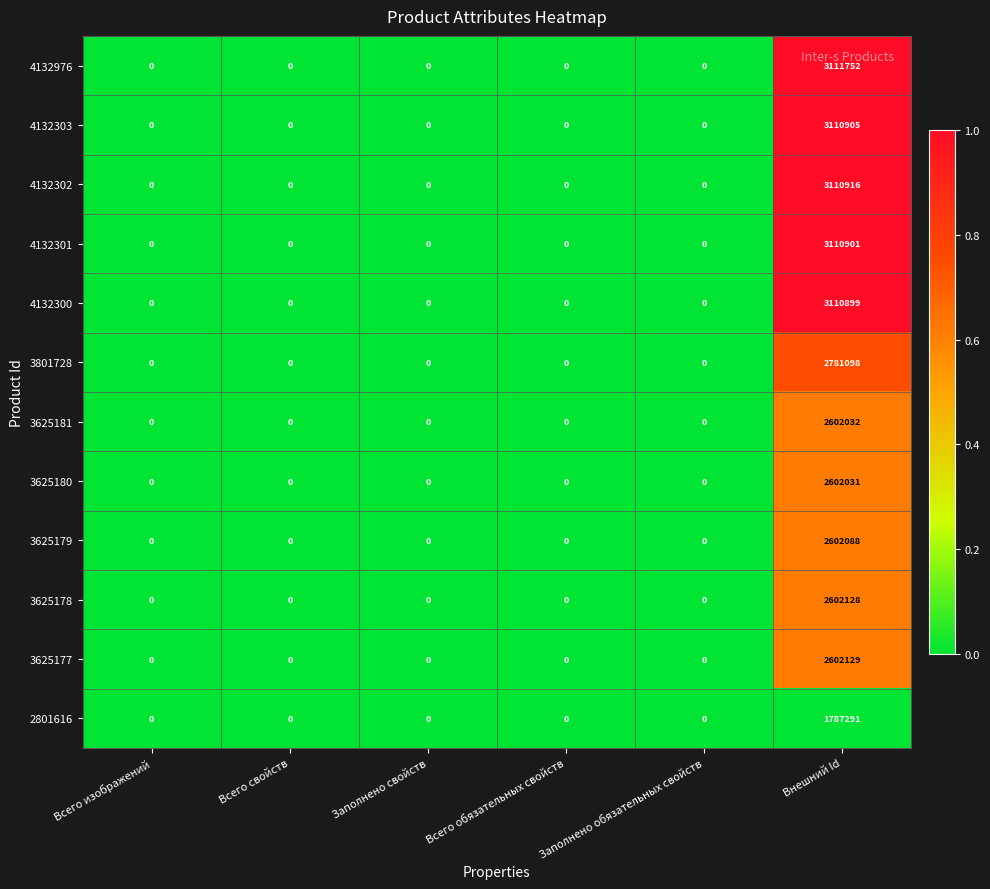

What is the average value of the 4132976 series?

518625